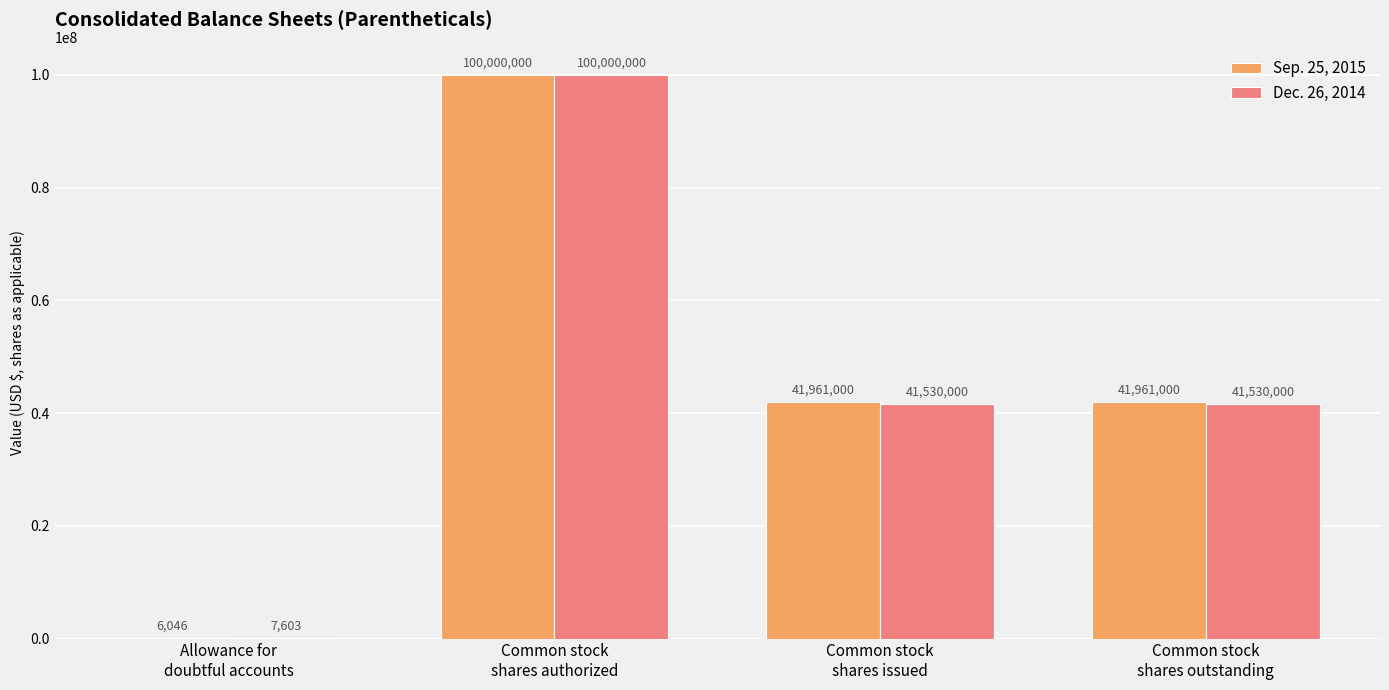

How many Sep. 25, 2015 values are between 41961000 and 100000000?

3